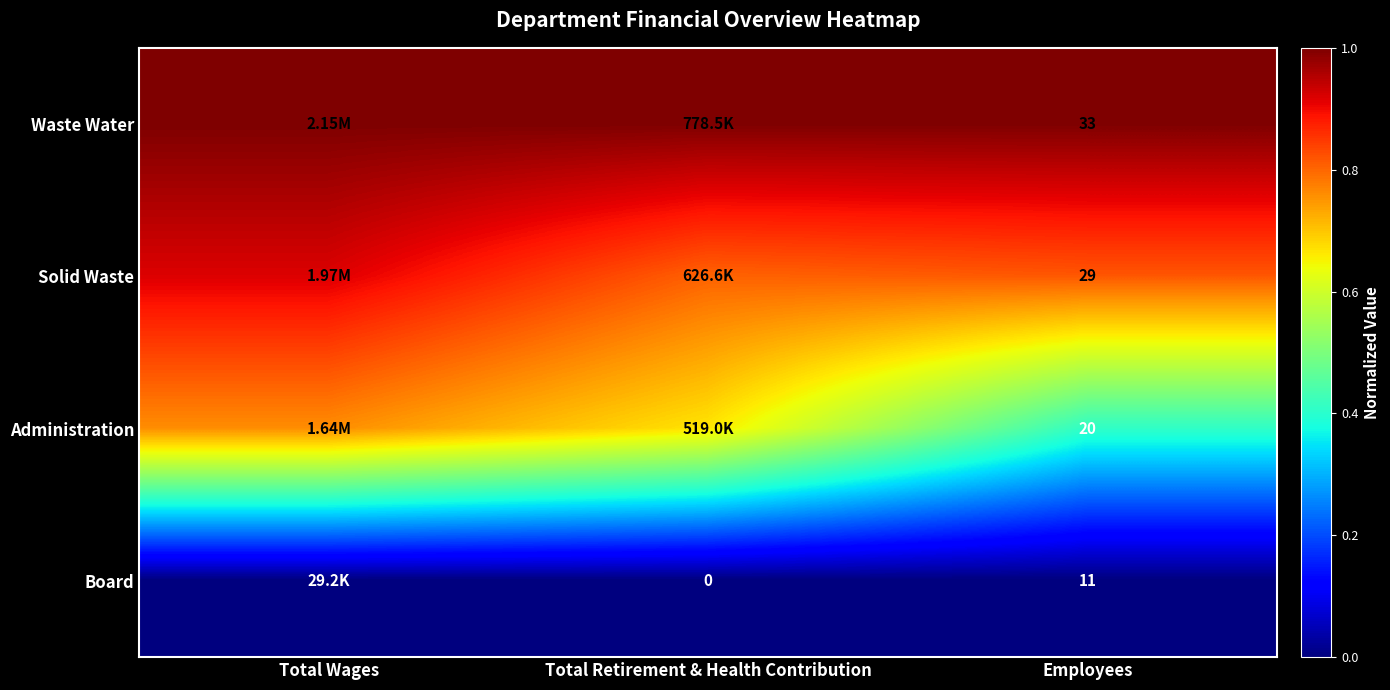

Count the number of categories in the chart.

3